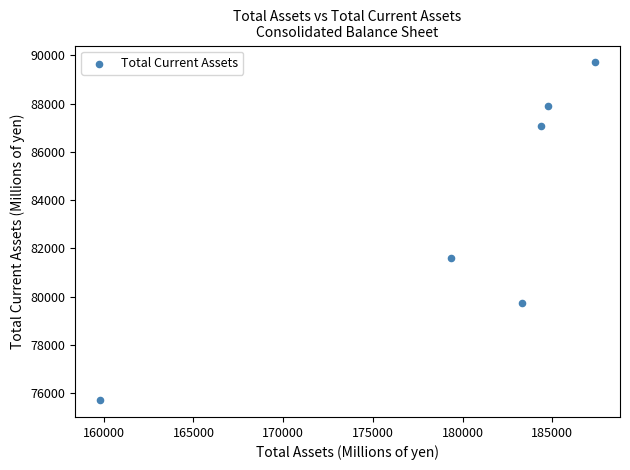

What is the range of X values (max minus min)?

27618